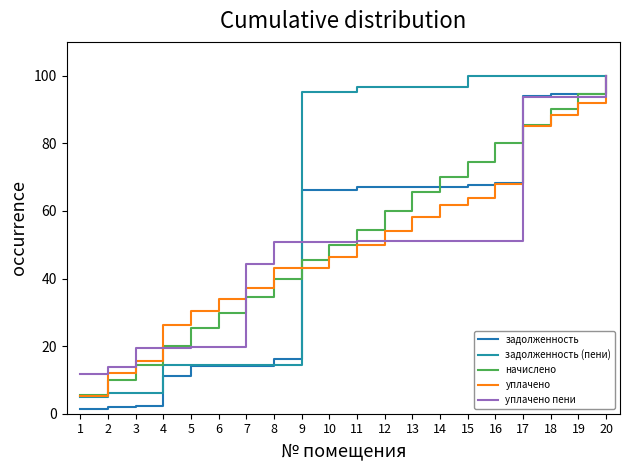

What is the value of the задолженность (пени) point at the 6th from the left?

14.3